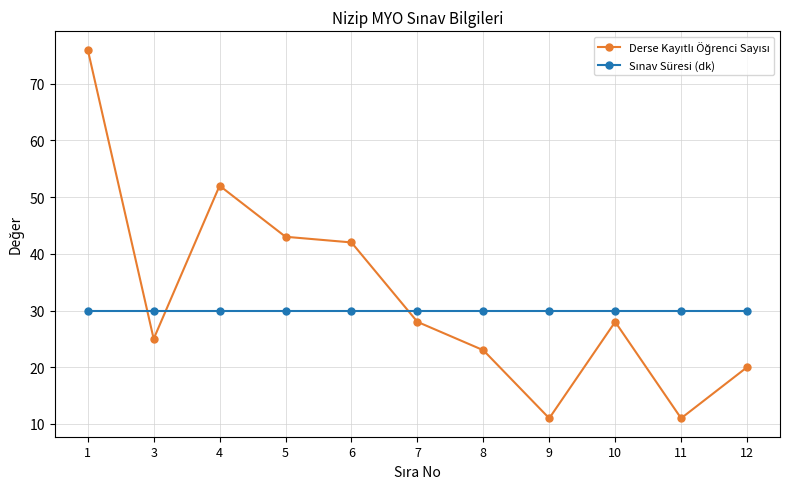

What is the difference between the highest and lowest values at 5?

13